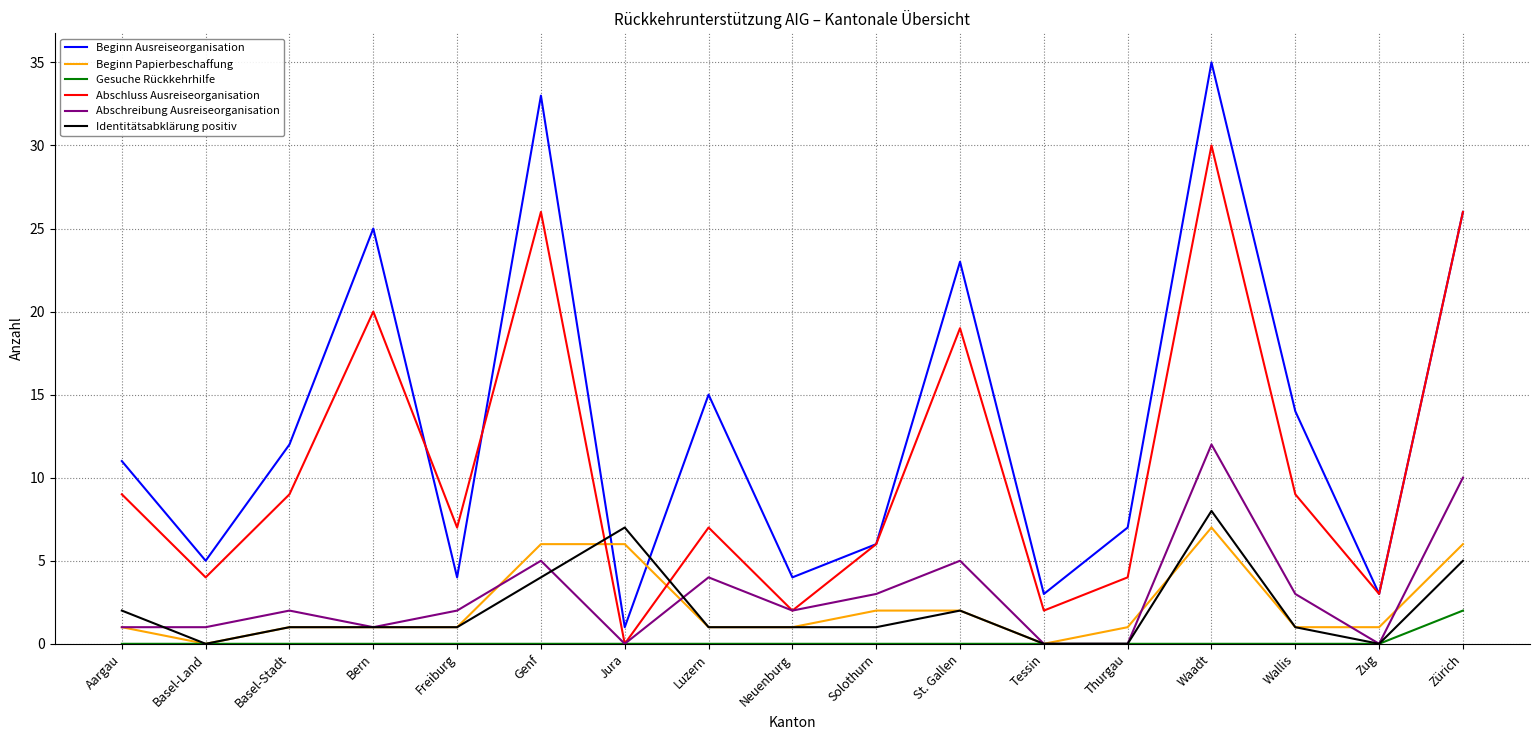

Is it true that Abschreibung Ausreiseorganisation equals 1 at Basel-Land?

True